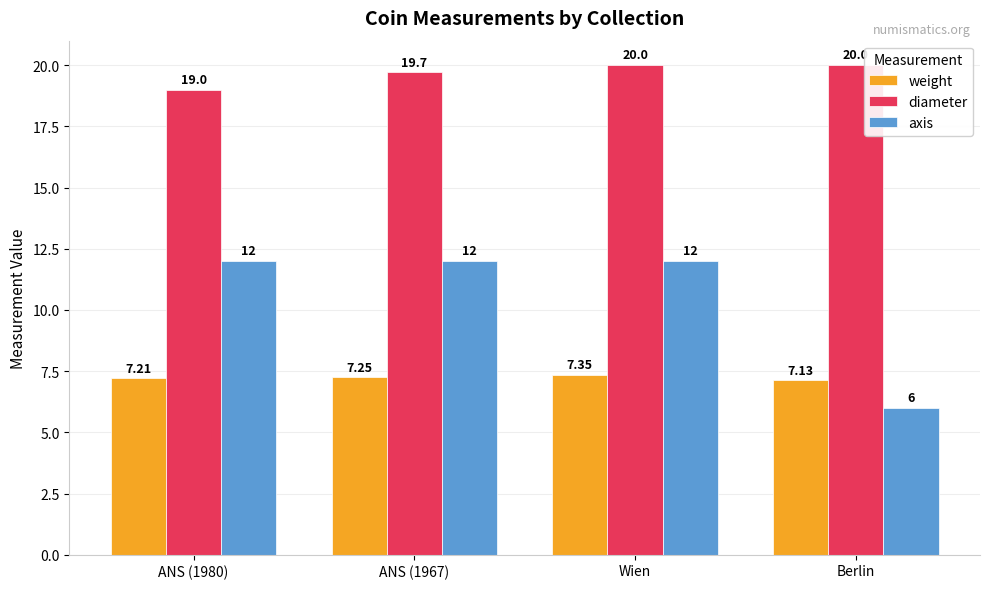

What is the difference between the maximum and minimum values in the diameter series?

1.0